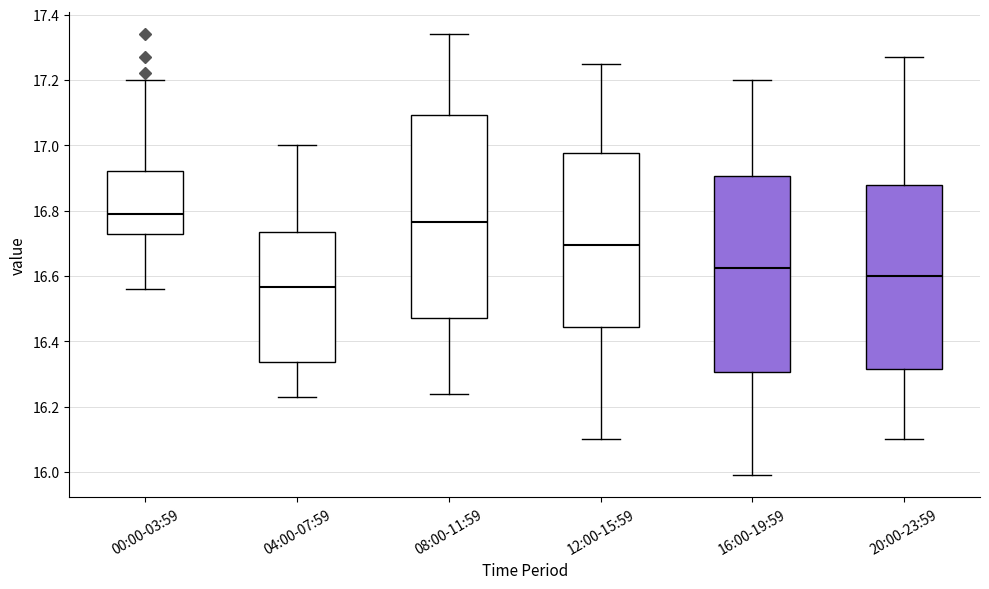

Reading left to right, transcribe this box plot: for each box, give where its median line is, the range the box spans, and where its two whiskers end, as read against the y-axis. The values are not printed on the chart, so give them approximately, as read against the axis.

00:00-03:59: median 16.80, box 16.72 to 16.92, whiskers 16.56 to 17.20
04:00-07:59: median 16.56, box 16.34 to 16.74, whiskers 16.24 to 17.00
08:00-11:59: median 16.76, box 16.48 to 17.10, whiskers 16.24 to 17.34
12:00-15:59: median 16.70, box 16.44 to 16.98, whiskers 16.10 to 17.26
16:00-19:59: median 16.62, box 16.30 to 16.90, whiskers 16.00 to 17.20
20:00-23:59: median 16.60, box 16.32 to 16.88, whiskers 16.10 to 17.28